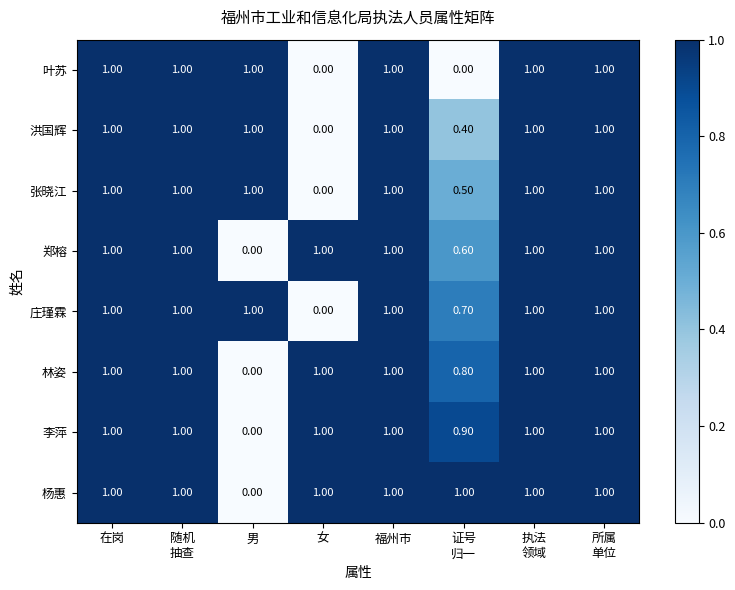

What is the average value of the 郑榕 series?

0.8